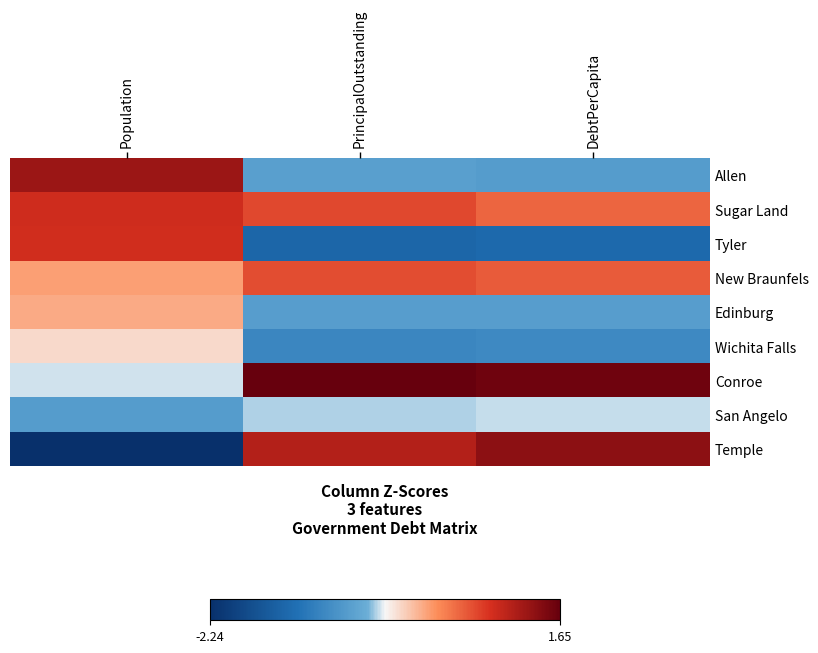

Is the value of Conroe at Population greater than the value of Allen at Population?

No